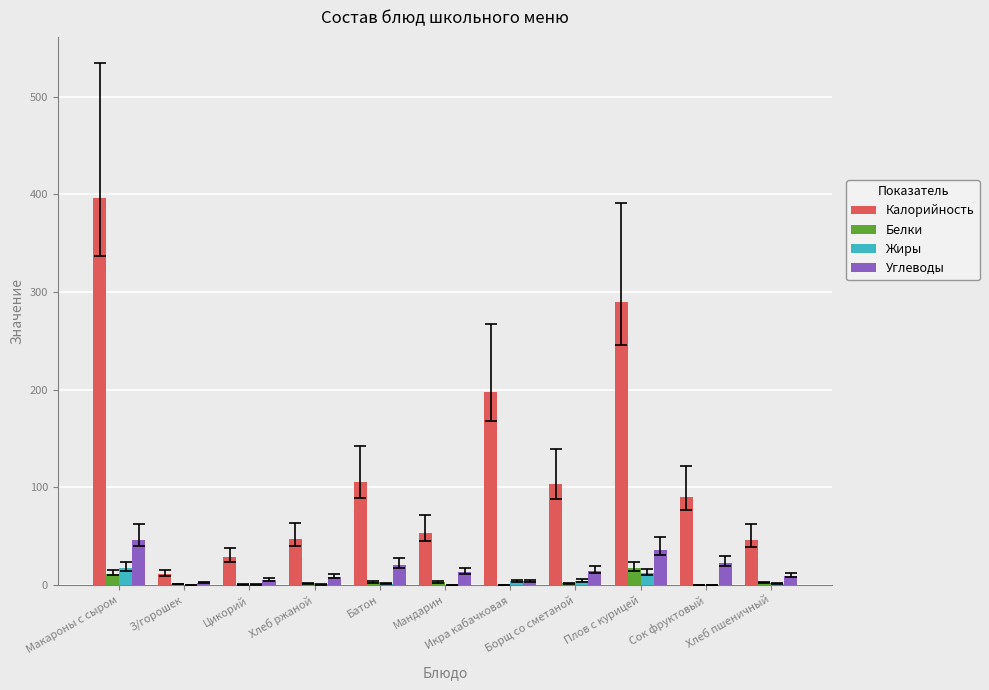

What is the highest value of the Жиры series?

17.2